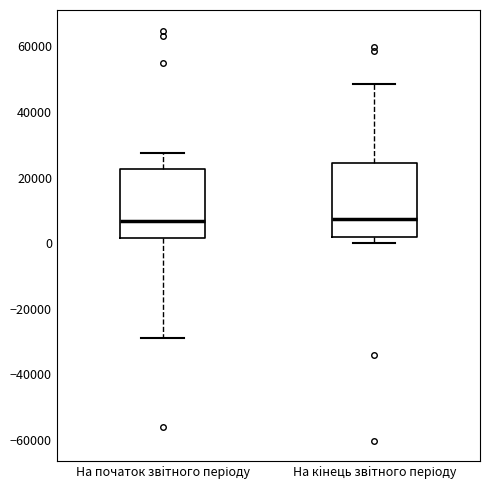

Reading left to right, transcribe this box plot: for each box, give where its median line is, the range the box spans, and where its two whiskers end, as read against the y-axis. The values are not printed on the chart, so give them approximately, as read against the axis.

На початок звiтного періоду: median 6000, box 2000 to 22000, whiskers -28000 to 28000
На кiнець звiтного періоду: median 8000, box 2000 to 24000, whiskers 0 to 48000